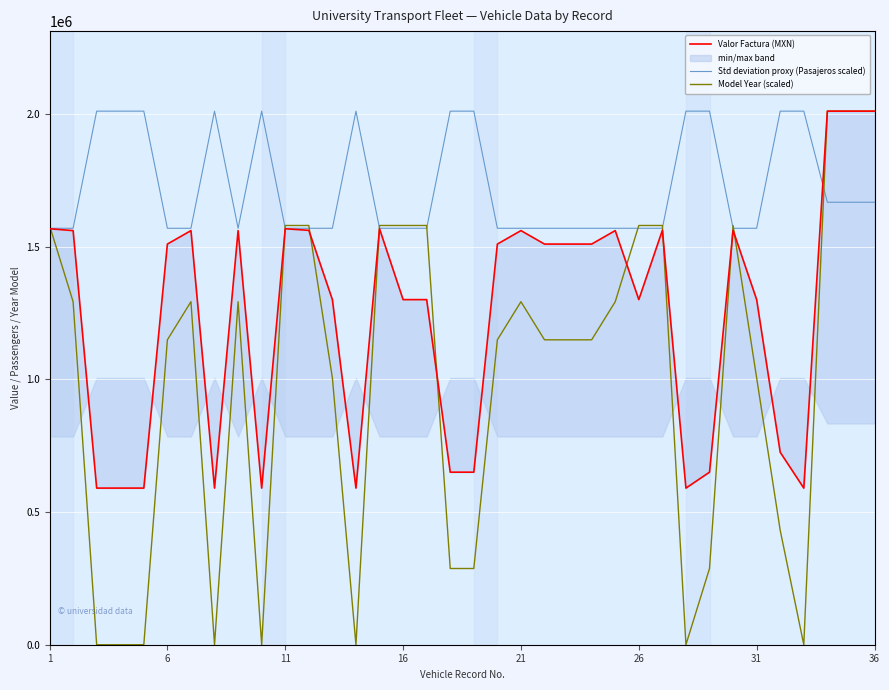

What is the maximum value for Model Year (scaled)?

2010000.0